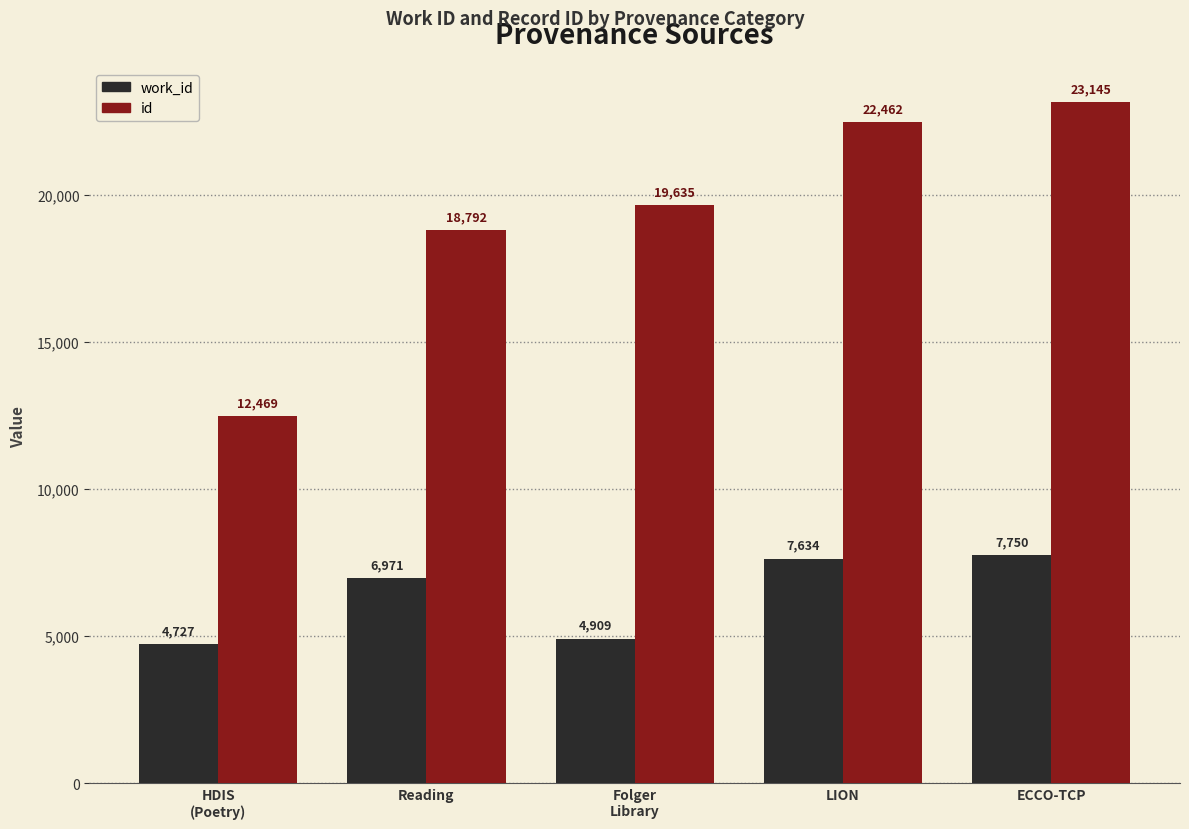

How many groups of bars are there?

5